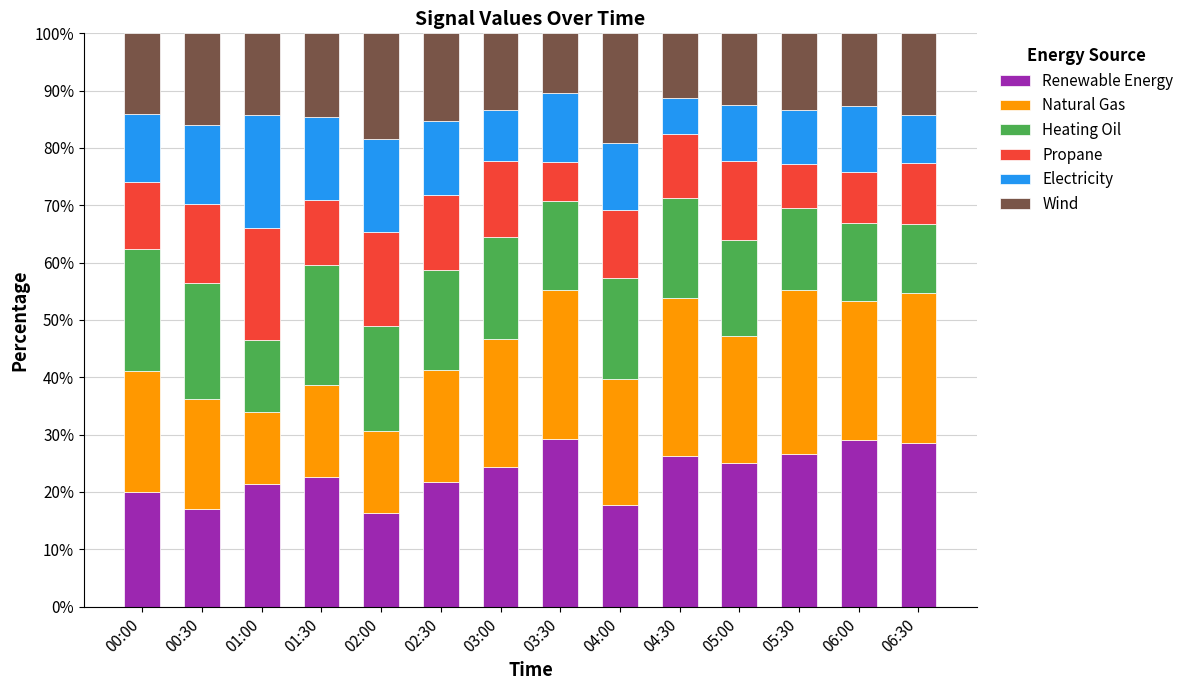

Are the bars horizontal?

No